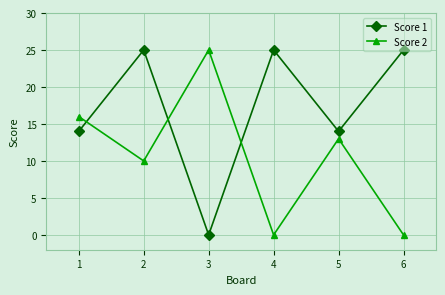

Is the value of Score 2 at 2 greater than the value of Score 1 at 5?

No